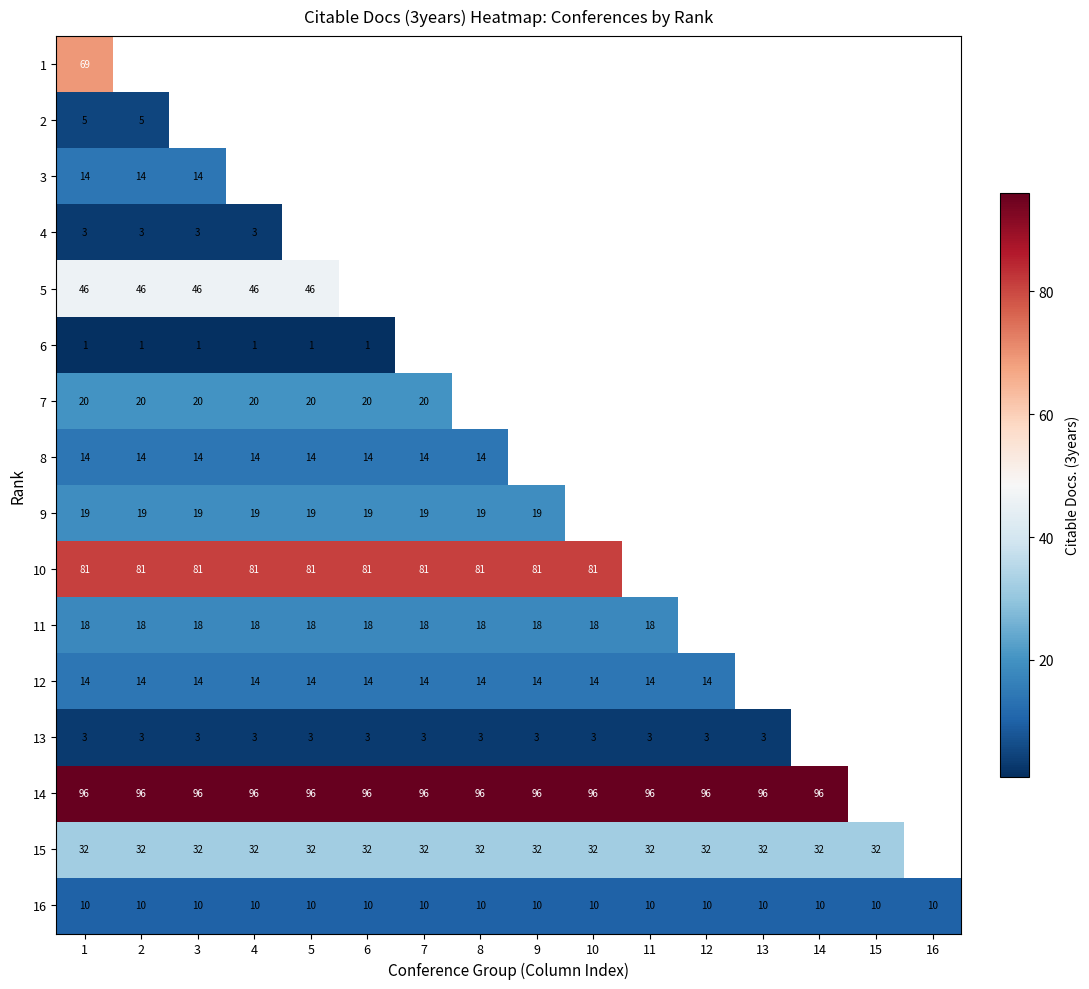

The 15 series shows 32 at 4. True or false?

True